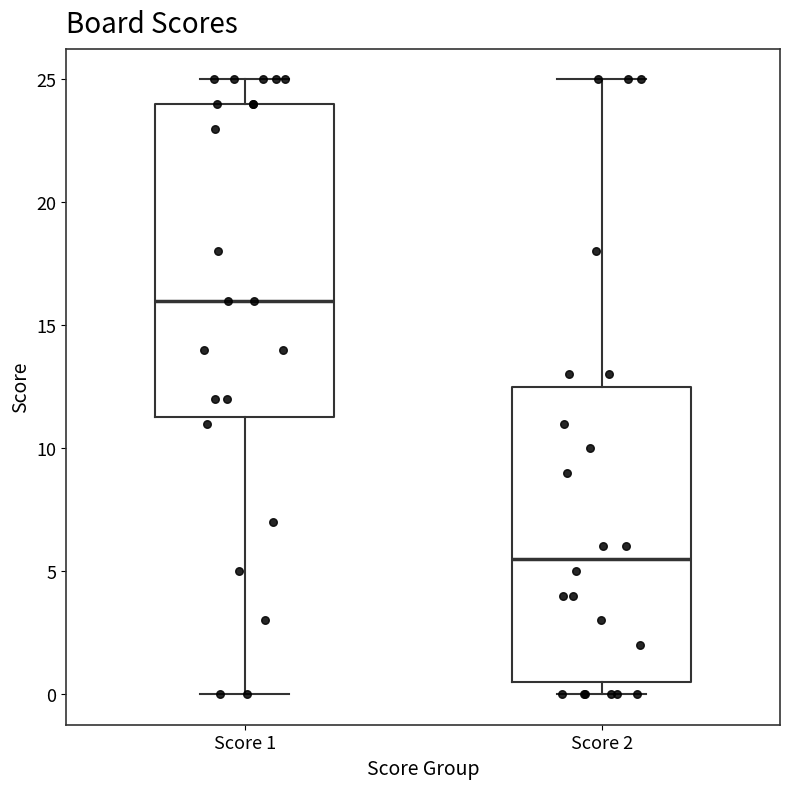

Which box is the tallest, from its lower edge to its upper edge?

Score 1